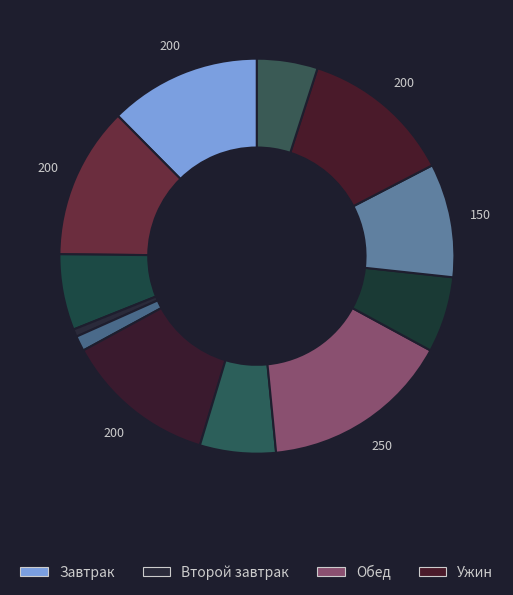

How many segments does this pie chart have?

12